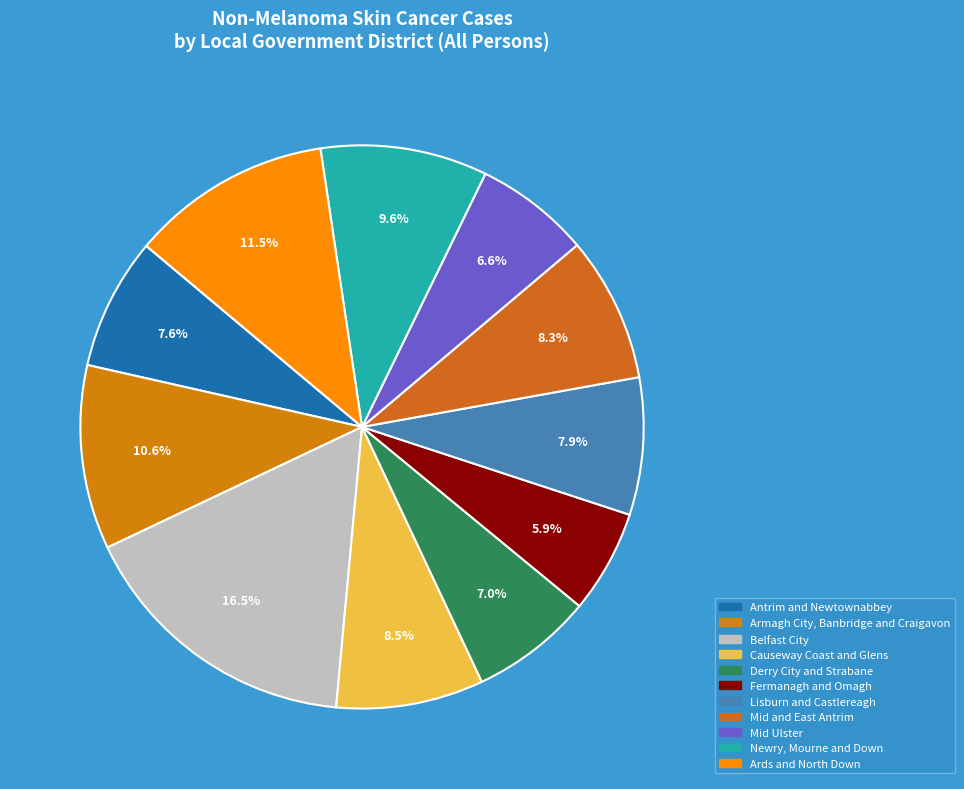

Rank the categories by value from highest to lowest.

Belfast City, Ards and North Down, Armagh City, Banbridge and Craigavon, Newry, Mourne and Down, Causeway Coast and Glens, Mid and East Antrim, Lisburn and Castlereagh, Antrim and Newtownabbey, Derry City and Strabane, Mid Ulster, Fermanagh and Omagh